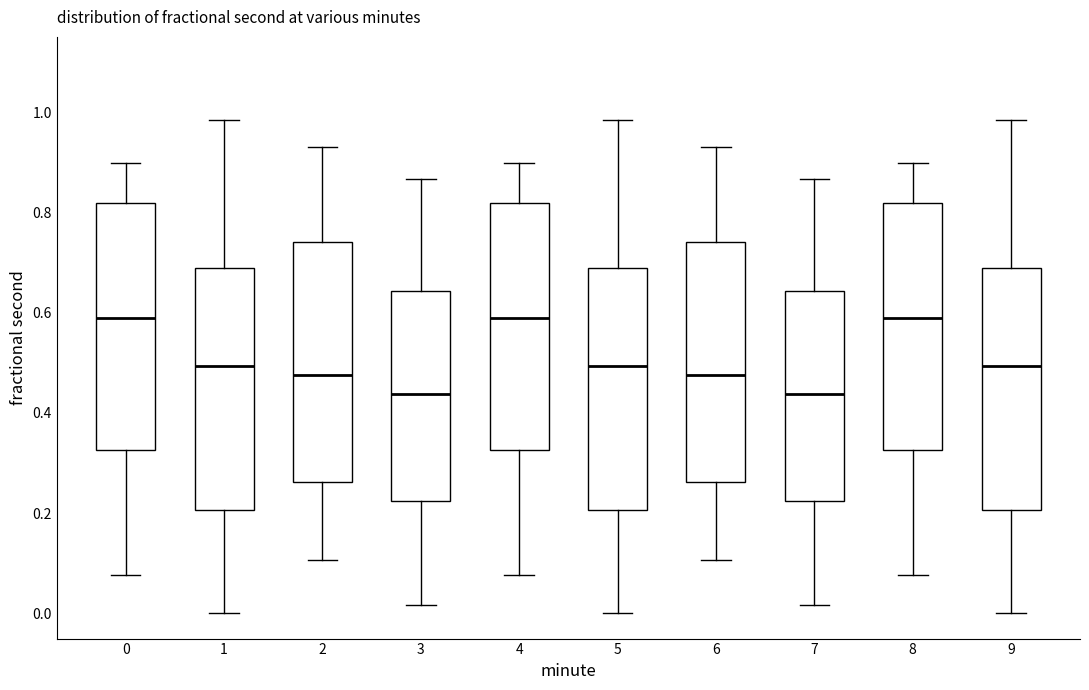

Where does the upper whisker of the box at x = 3 end on the y-axis? The values are not printed on the chart, so give them approximately, as read against the axis.

0.86